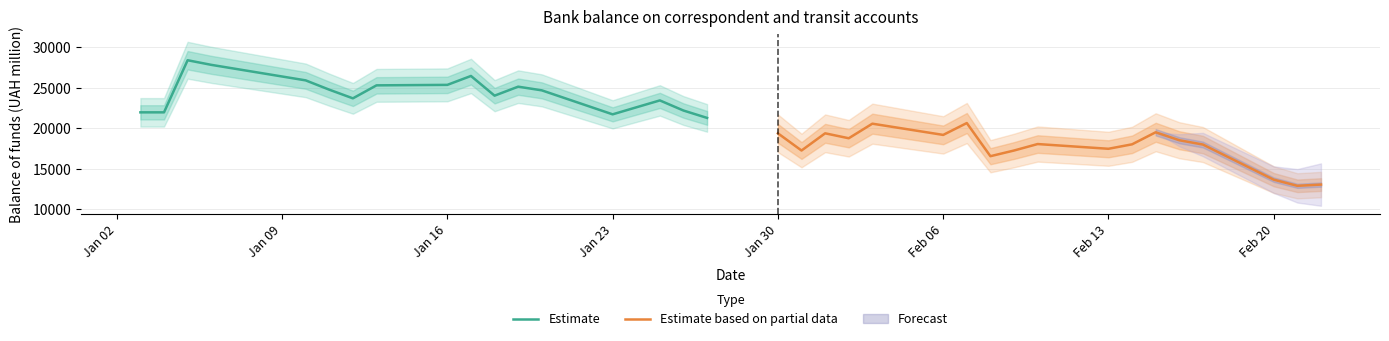

How many data points in Estimate based on partial data are above 18046?

9